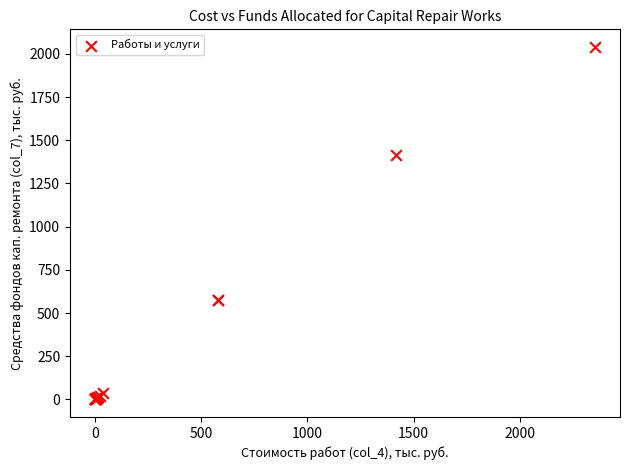

What Y value in the scatter plot is closest to 1020?

1416.7